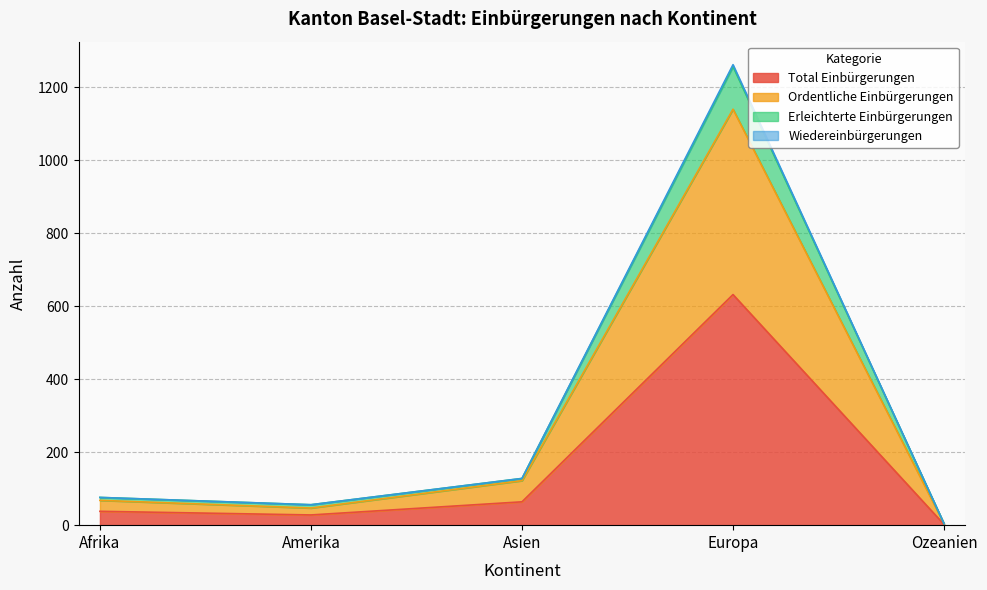

Reading left to right, transcribe all the data shown in this chart.

Total Einbürgerungen: Afrika=38	Amerika=28	Asien=64	Europa=632	Ozeanien=2
Ordentliche Einbürgerungen: Afrika=68	Amerika=47	Asien=122	Europa=1140	Ozeanien=4
Erleichterte Einbürgerungen: Afrika=76	Amerika=56	Asien=128	Europa=1262	Ozeanien=4
Wiedereinbürgerungen: Afrika=76	Amerika=56	Asien=128	Europa=1257	Ozeanien=4